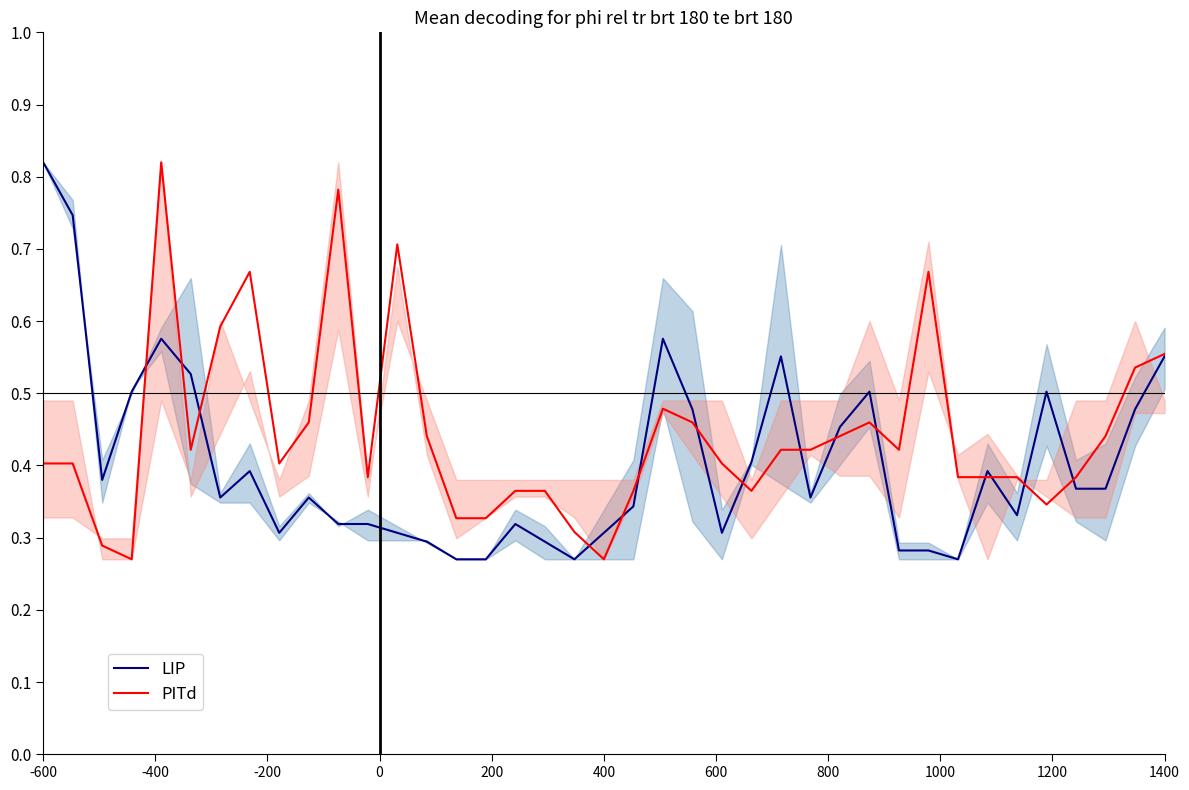

What is the spread (max minus min) of values at -600?

0.4